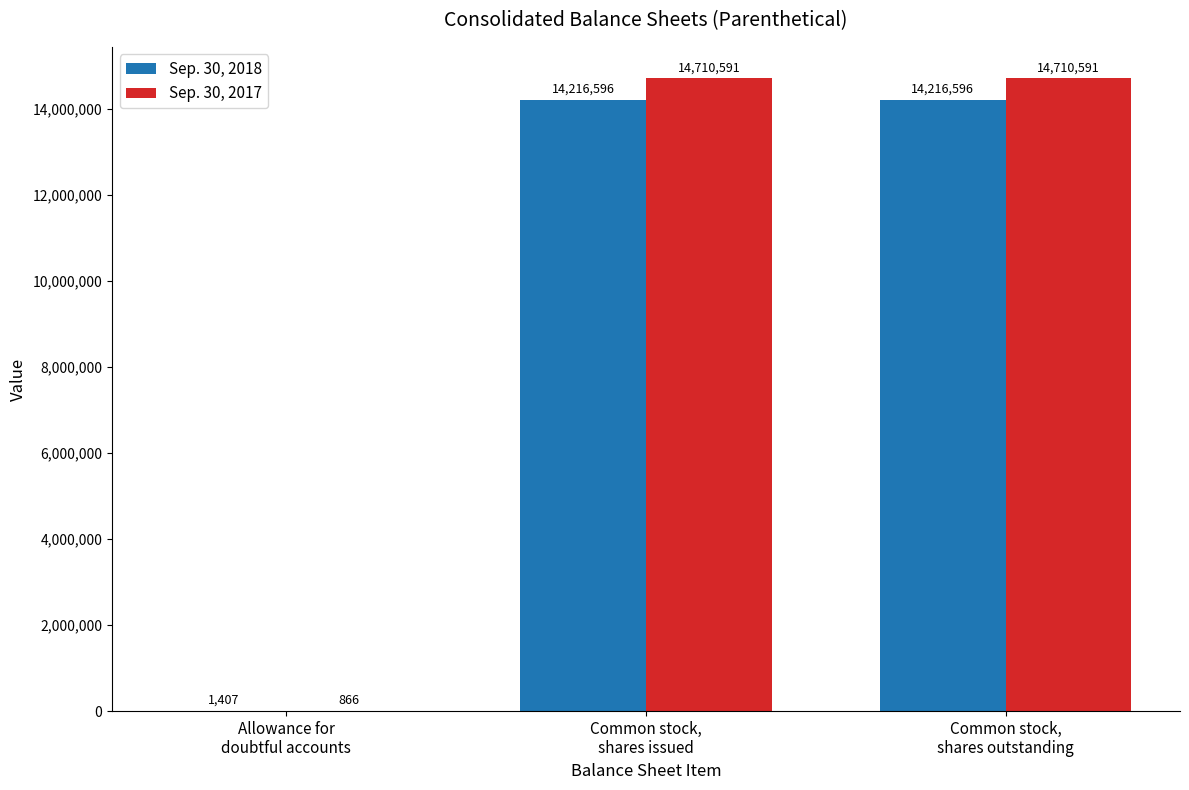

Which series has the largest total across all categories?

Sep. 30, 2017